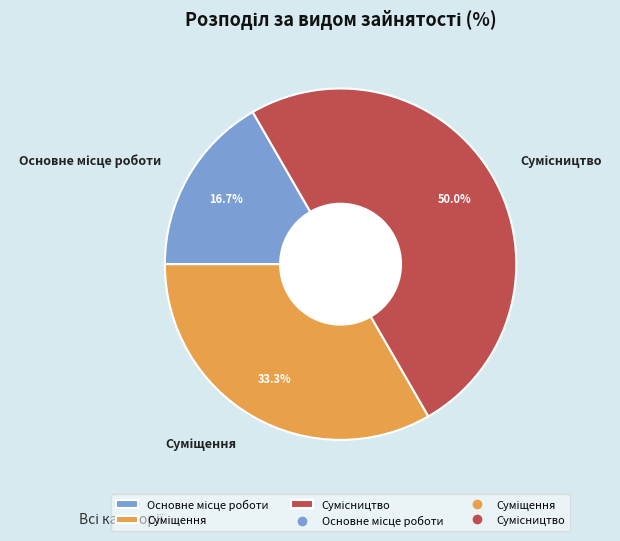

What is the ratio of the value at Основне місце роботи to the value at Сумісництво?

0.3